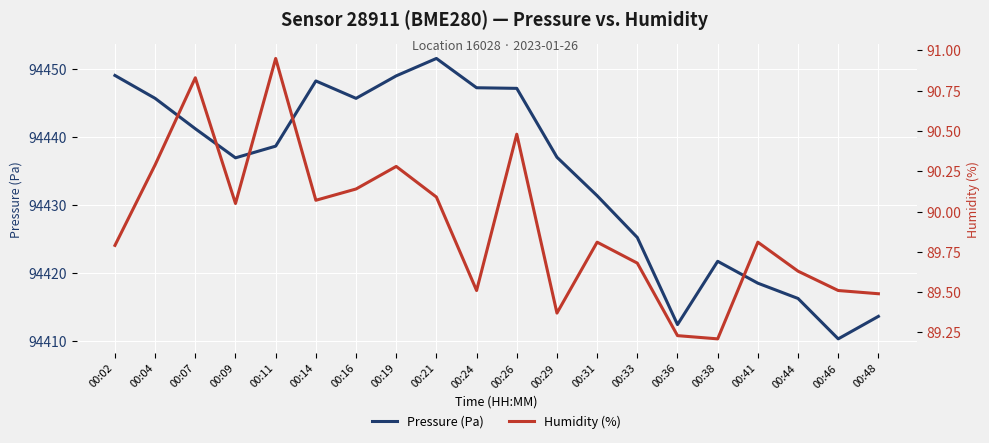

True or false: Pressure (Pa) and Humidity (%) cross at least once.

False